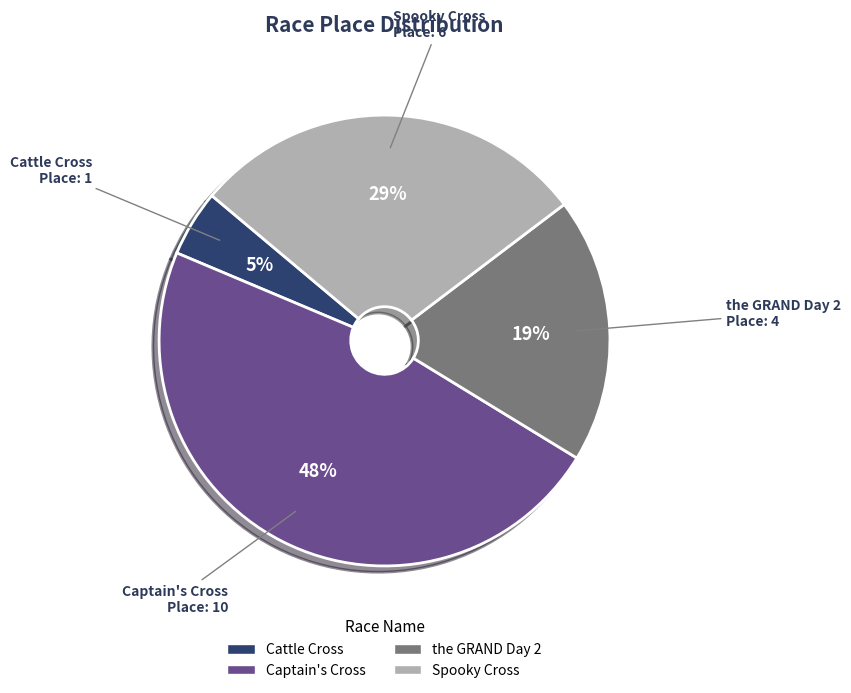

What is the smallest slice in the pie chart?

Cattle Cross